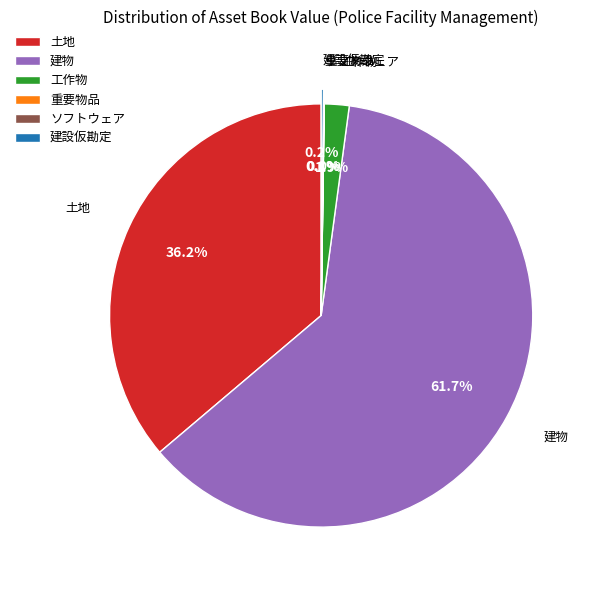

Is there any slice that represents more than half of the pie?

Yes